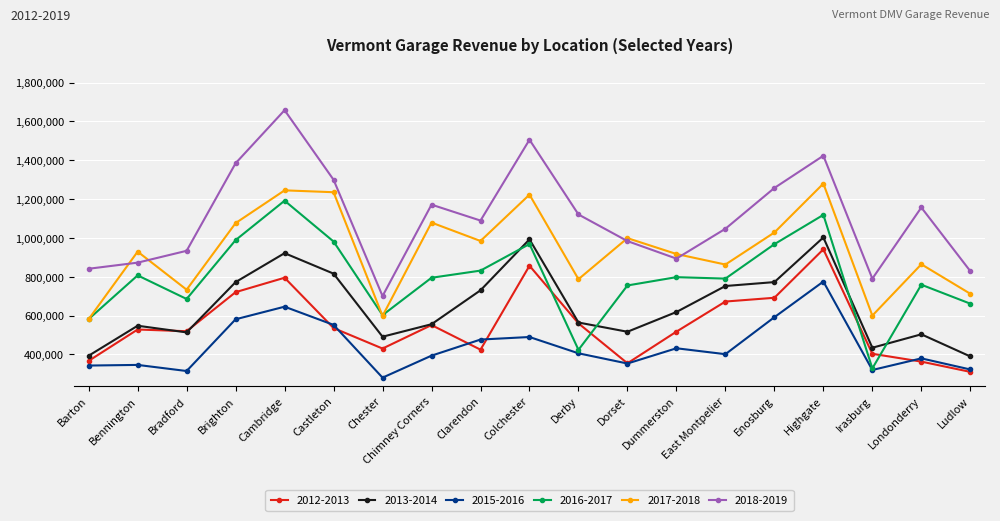

True or false: 2017-2018 has more than 2 interior local peaks.

True